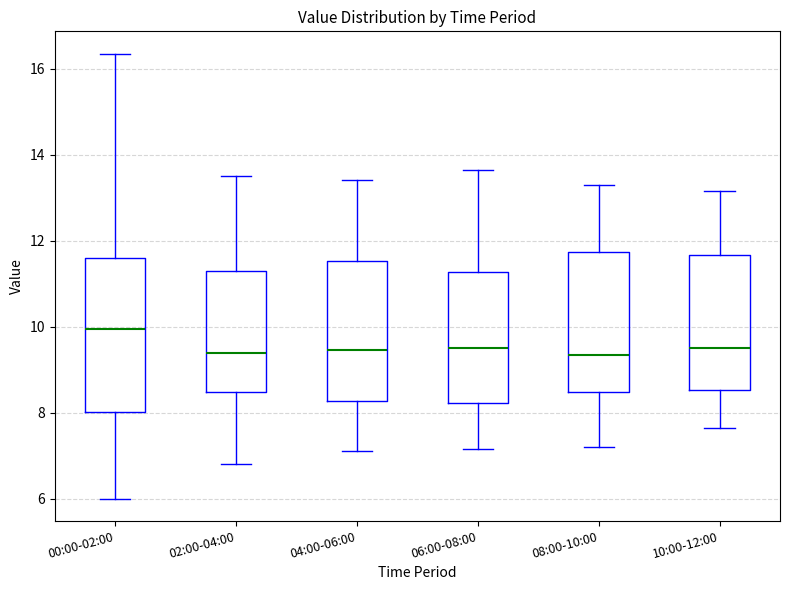

Reading left to right, read every box against the y-axis: the position of its median line, the range the box covers, and the ends of its whiskers. The values are not printed on the chart, so give them approximately, as read against the axis.

00:00-02:00: median 10.0, box 8.0 to 11.6, whiskers 6.0 to 16.4
02:00-04:00: median 9.4, box 8.4 to 11.4, whiskers 6.8 to 13.6
04:00-06:00: median 9.4, box 8.2 to 11.6, whiskers 7.2 to 13.4
06:00-08:00: median 9.6, box 8.2 to 11.2, whiskers 7.2 to 13.6
08:00-10:00: median 9.4, box 8.4 to 11.8, whiskers 7.2 to 13.4
10:00-12:00: median 9.6, box 8.6 to 11.6, whiskers 7.6 to 13.2